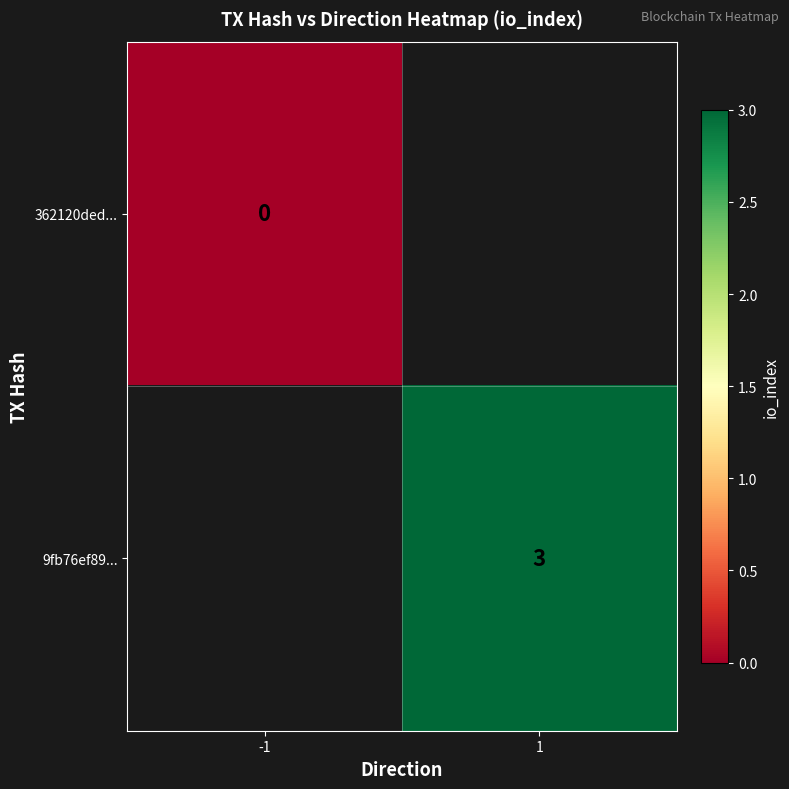

True or false: 9fb76ef89... has a value of 3 at 1.

True